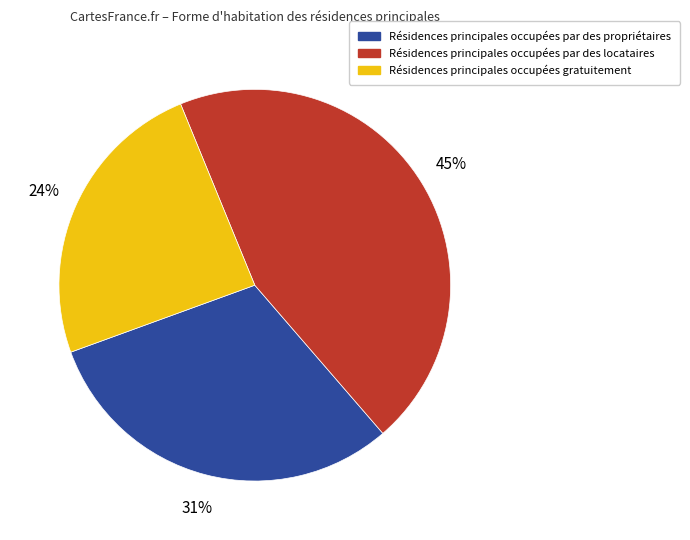

To the nearest percent, what is the average slice percentage?

33%